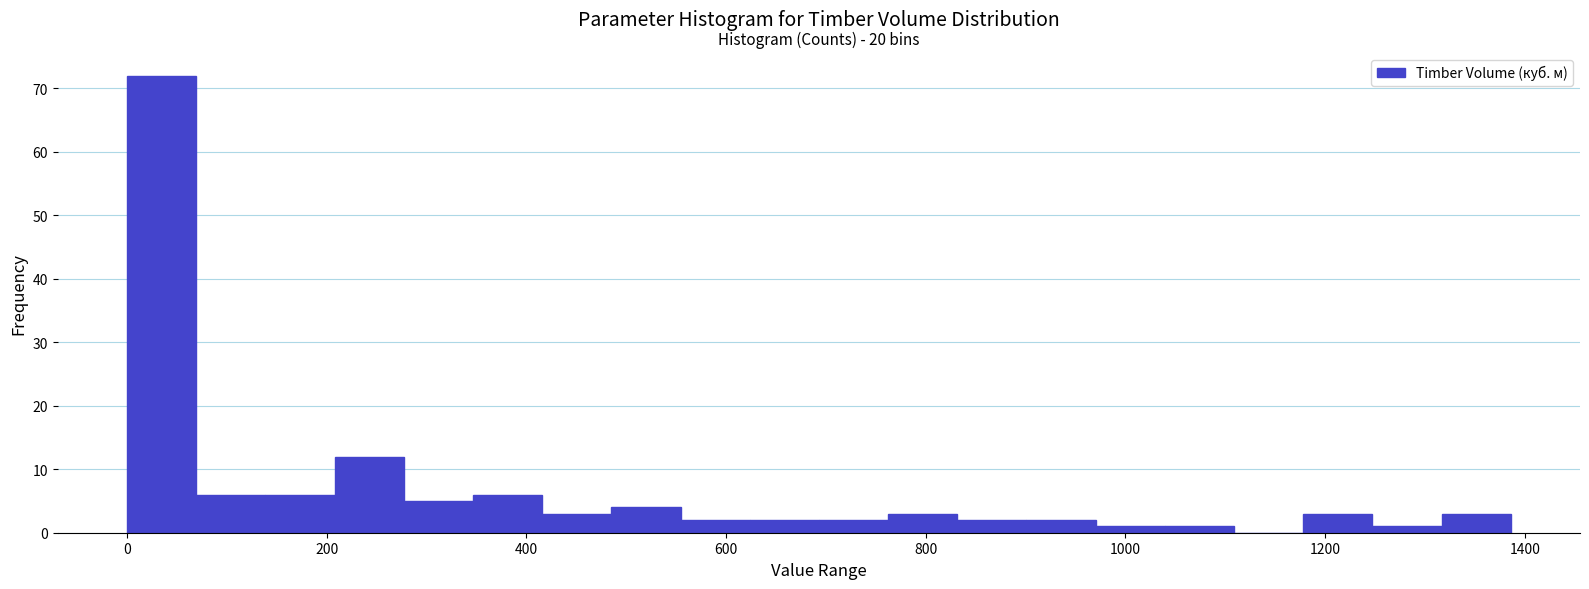

Around what value on the x-axis is the tallest bar? Give the approximate position of its centre, as read against the axis.

40